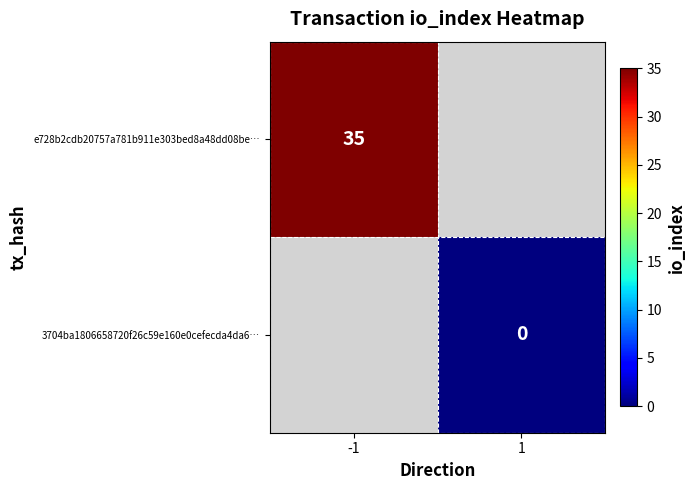

Which has a higher value, 1 or -1?

-1